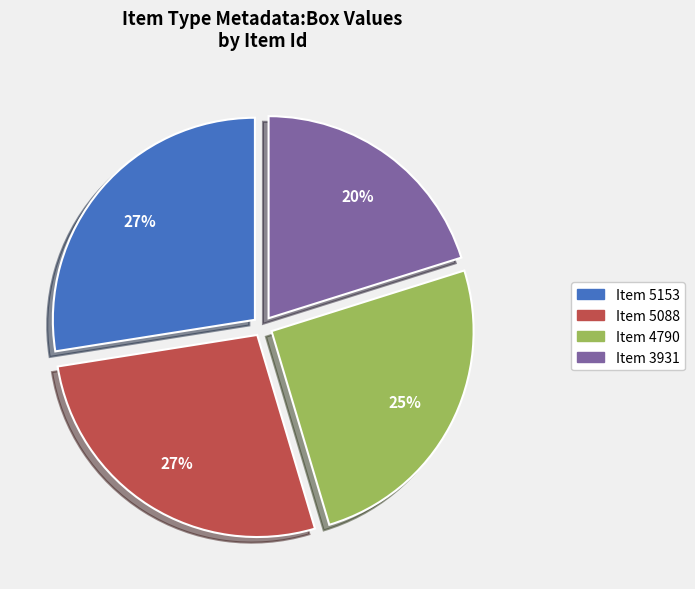

Is there any slice that represents more than half of the pie?

No